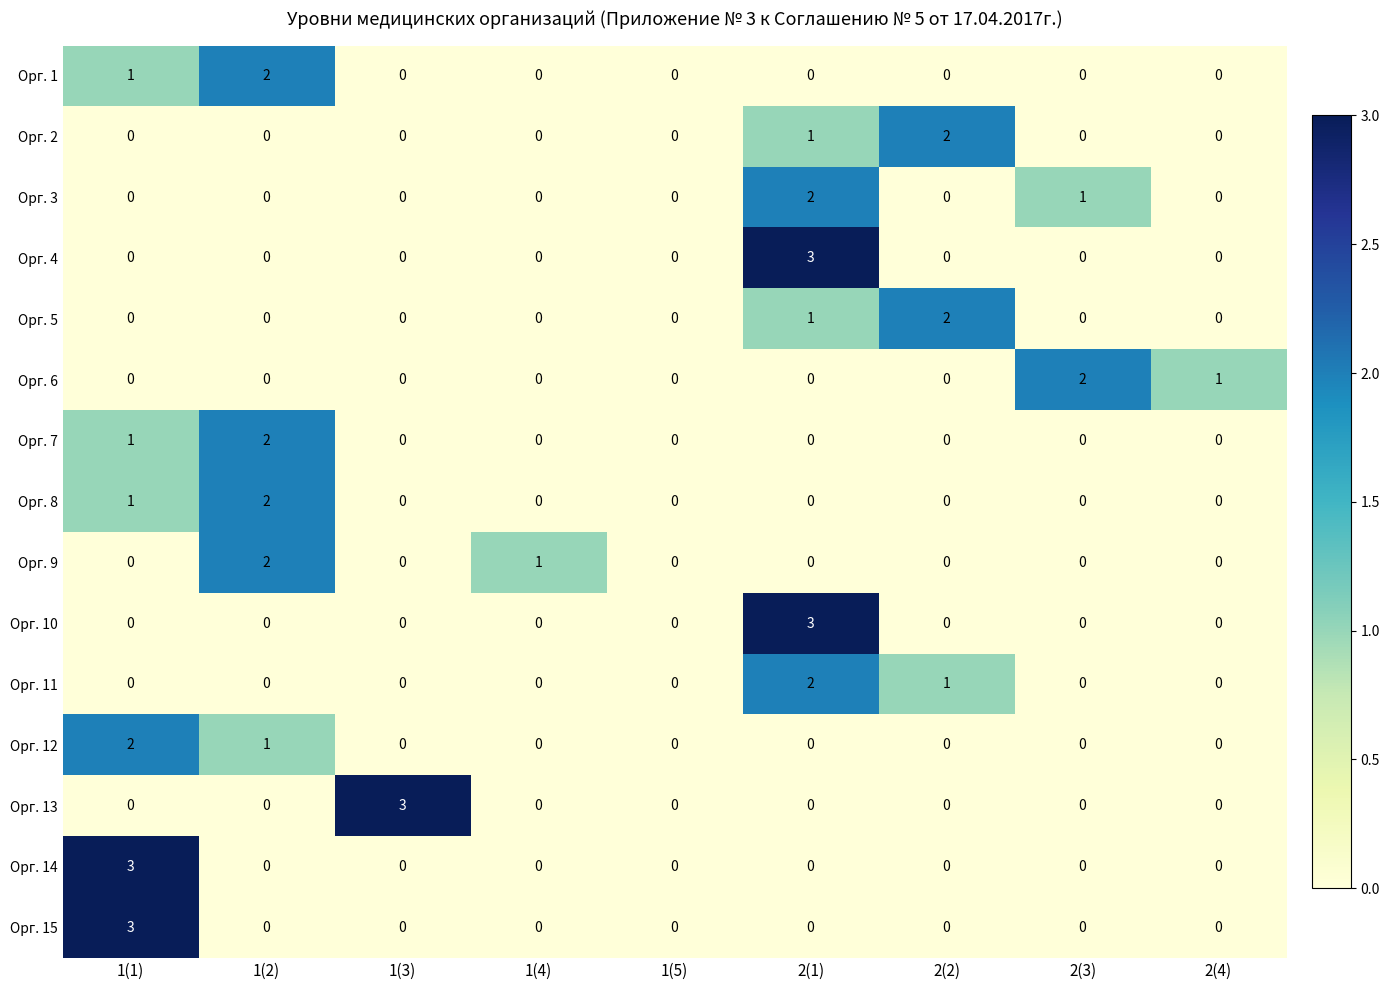

Is it true that Орг. 7 equals -1 at 2(2)?

False